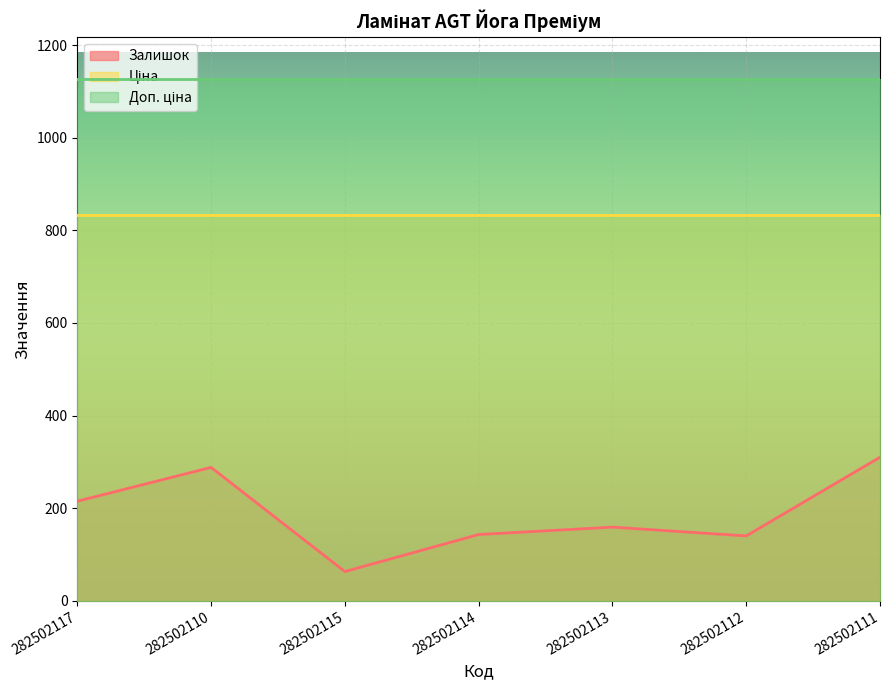

True or false: Ціна and Доп. ціна cross at least once.

False